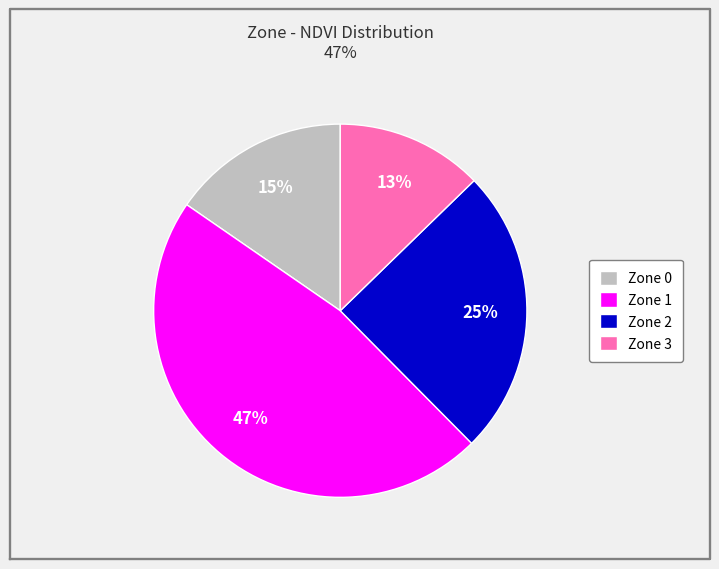

How many slices are in this pie chart?

4